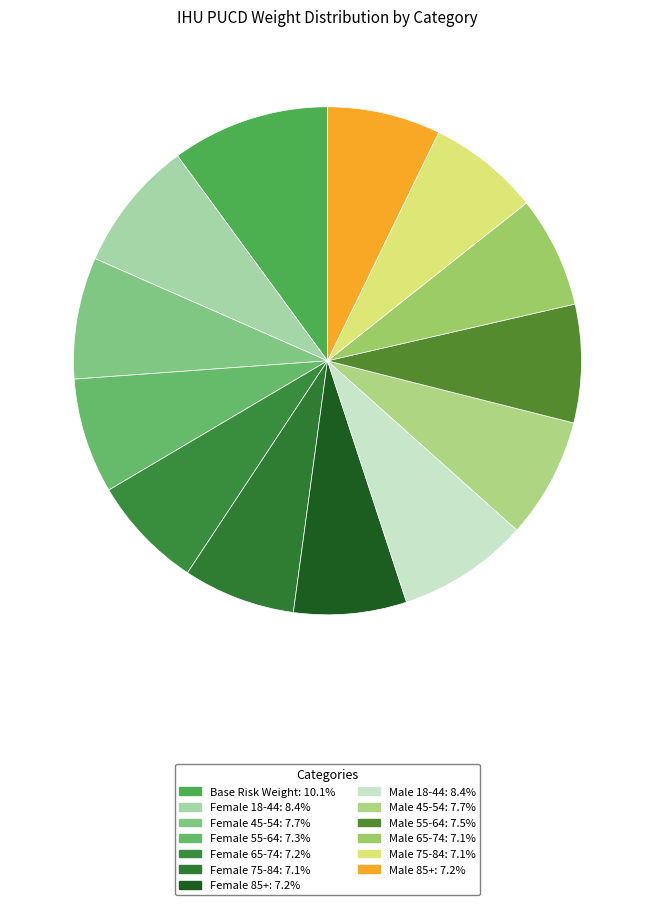

How many slices are in this pie chart?

13